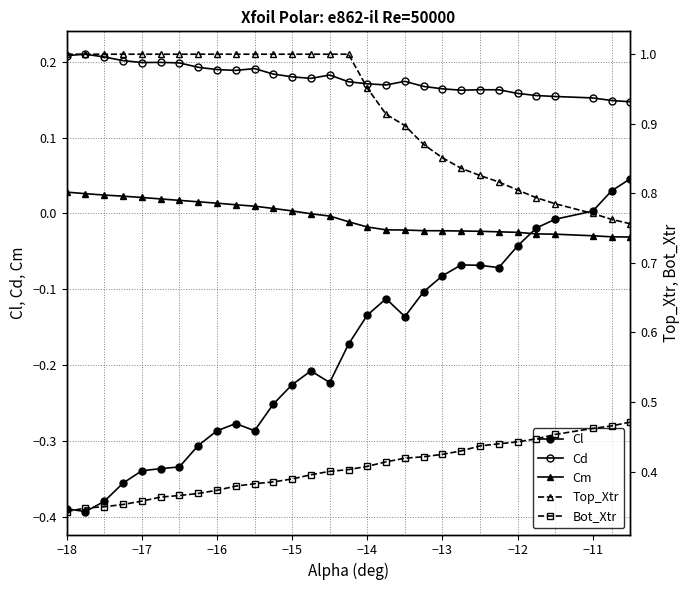

True or false: Cd and Cm cross at least once.

False